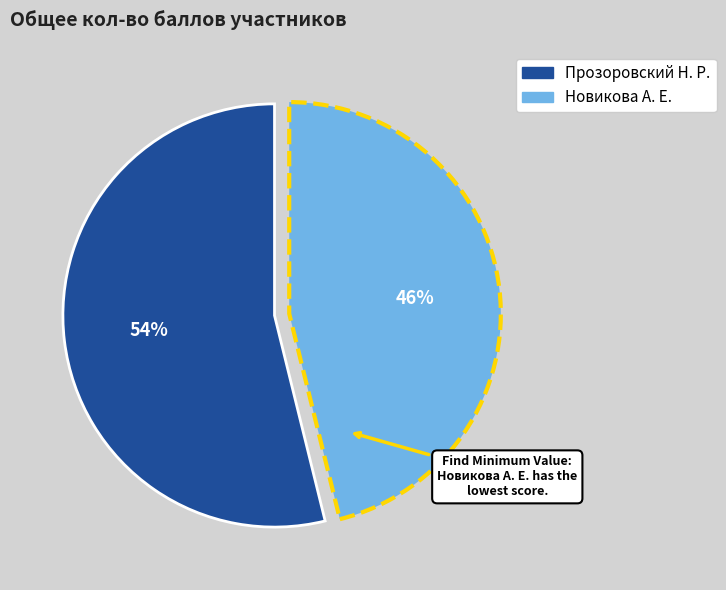

Between Новикова А. Е. and Прозоровский Н. Р., which is larger?

Прозоровский Н. Р.